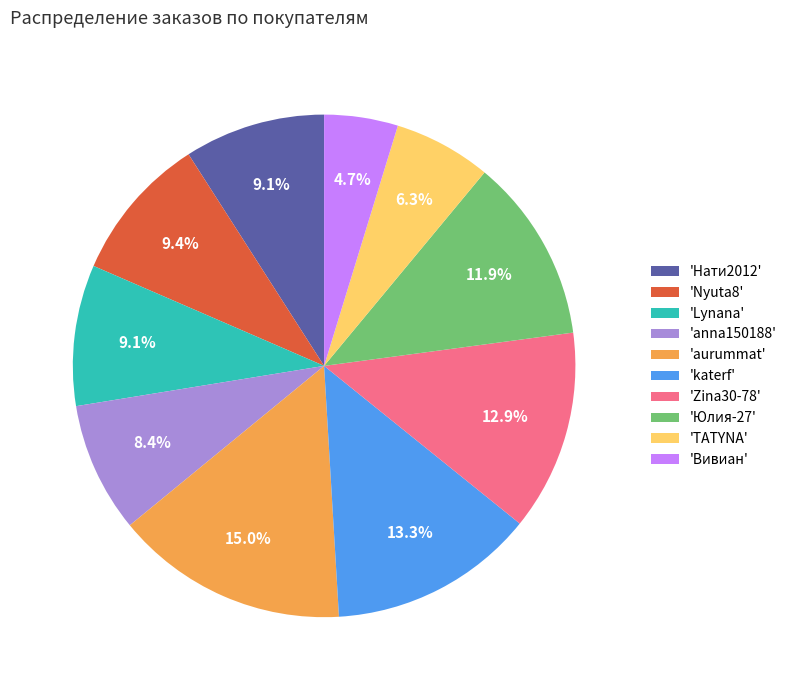

Which has a higher value, 'aurummat' or 'Zina30-78'?

'aurummat'